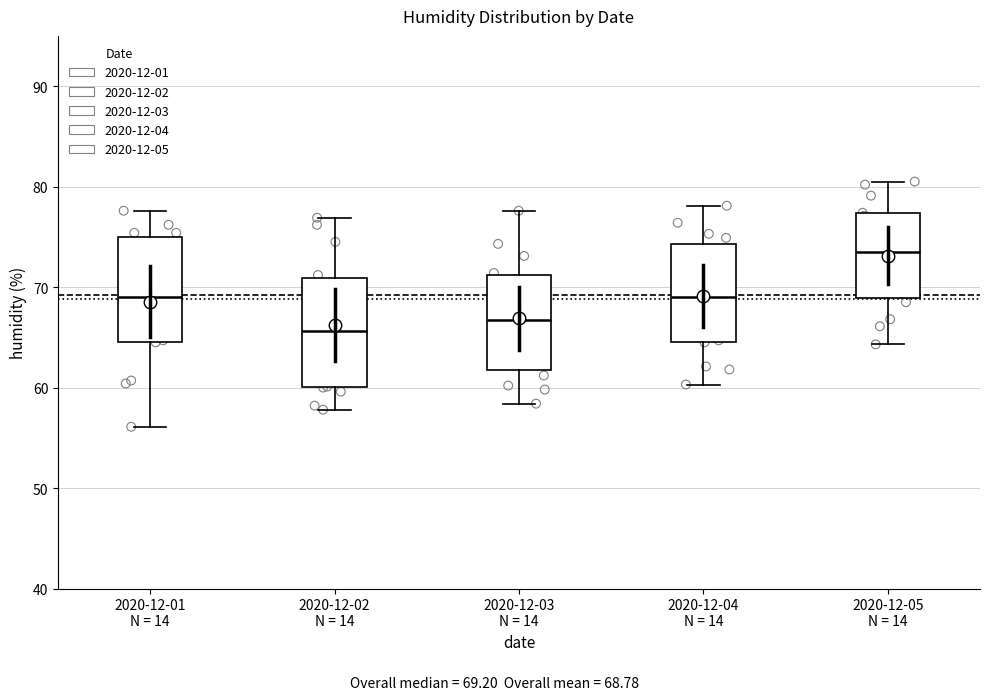

Which box's median line is the highest?

2020-12-05 N = 14